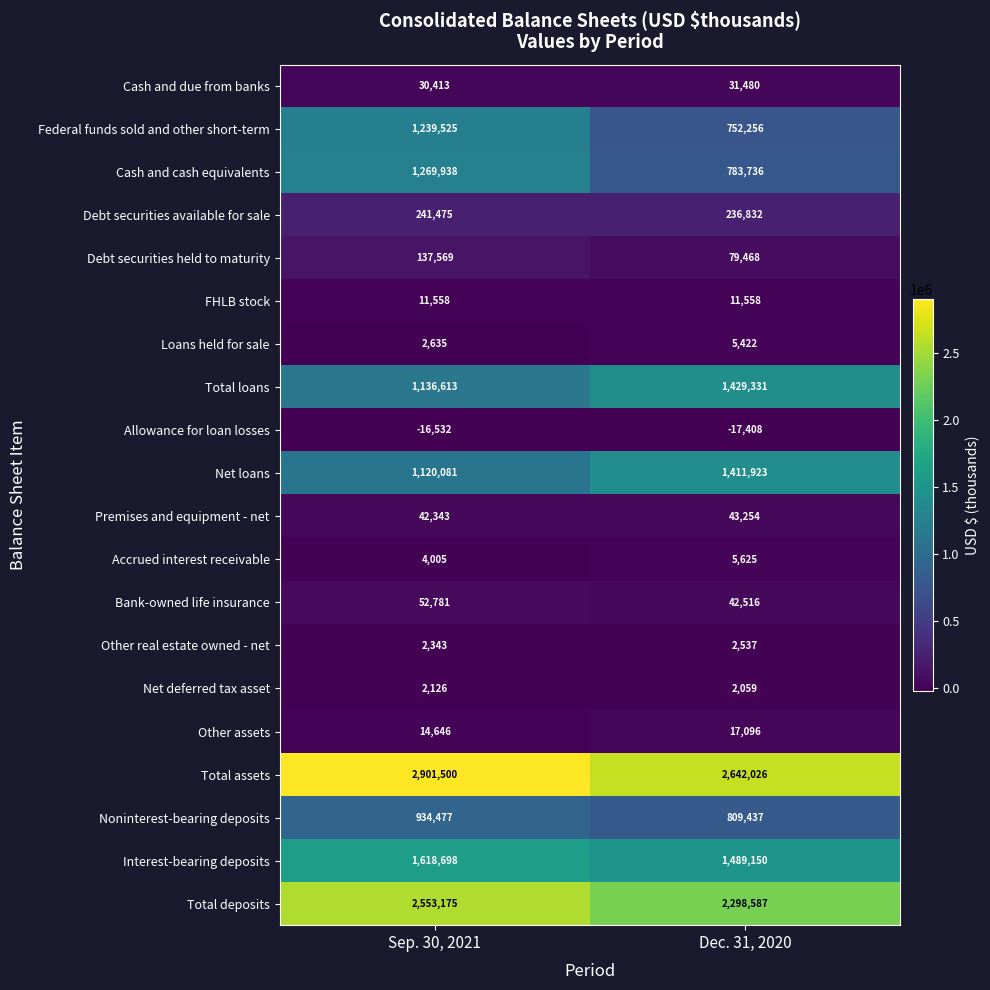

What is the difference between the highest and lowest values at Sep. 30, 2021?

2918032